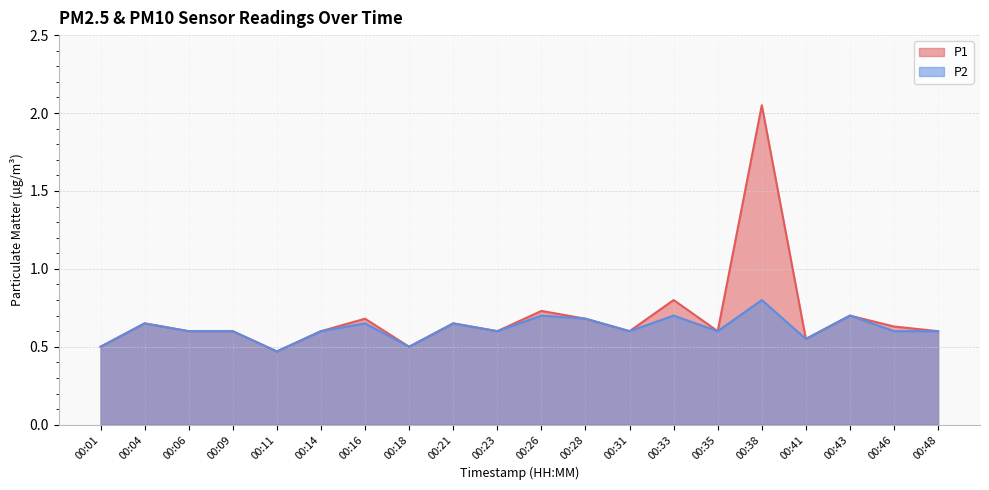

Which series has the widest spread of values?

P1